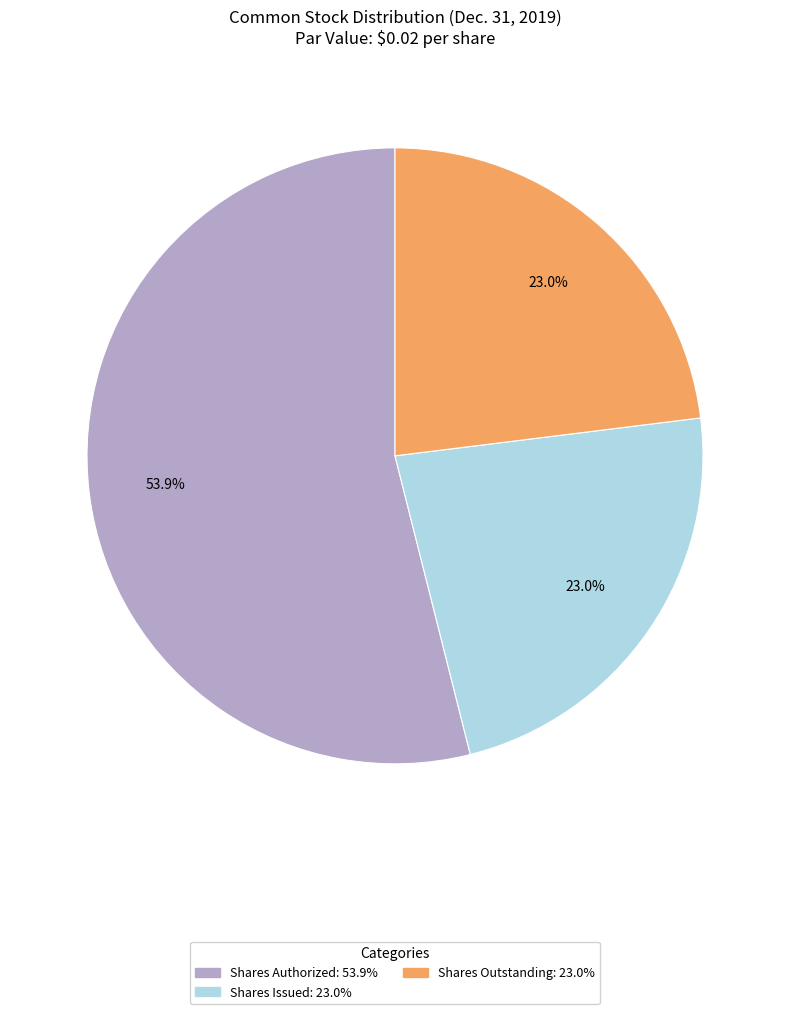

How many slices are in this pie chart?

3